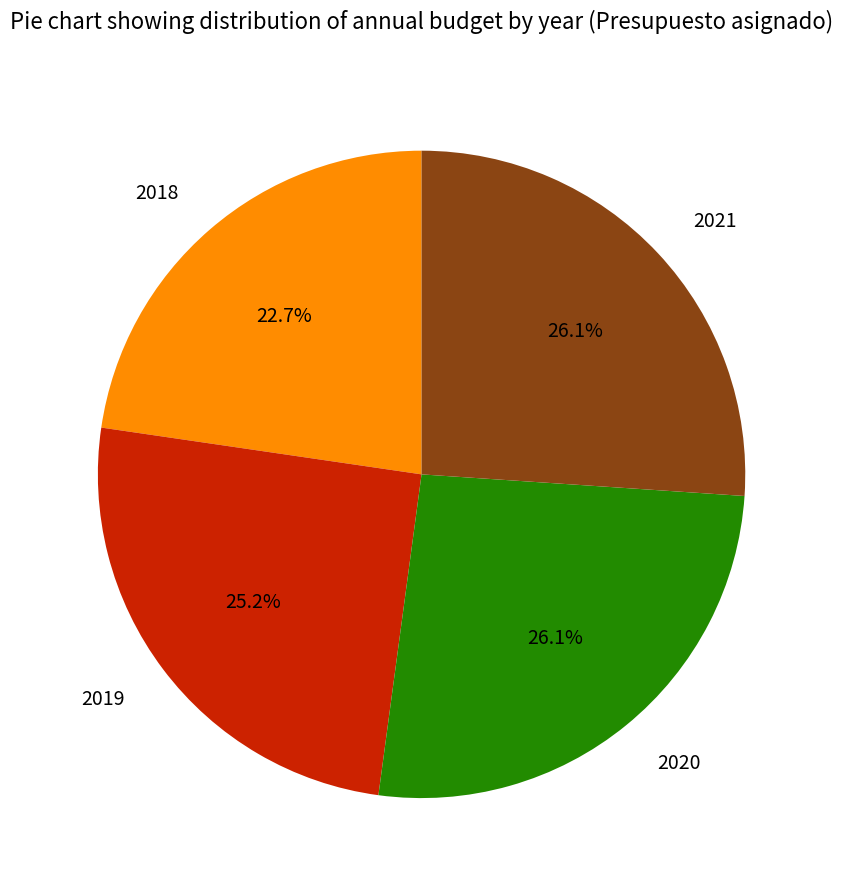

What is the ratio of the value at 2020 to the value at 2019?

1.0